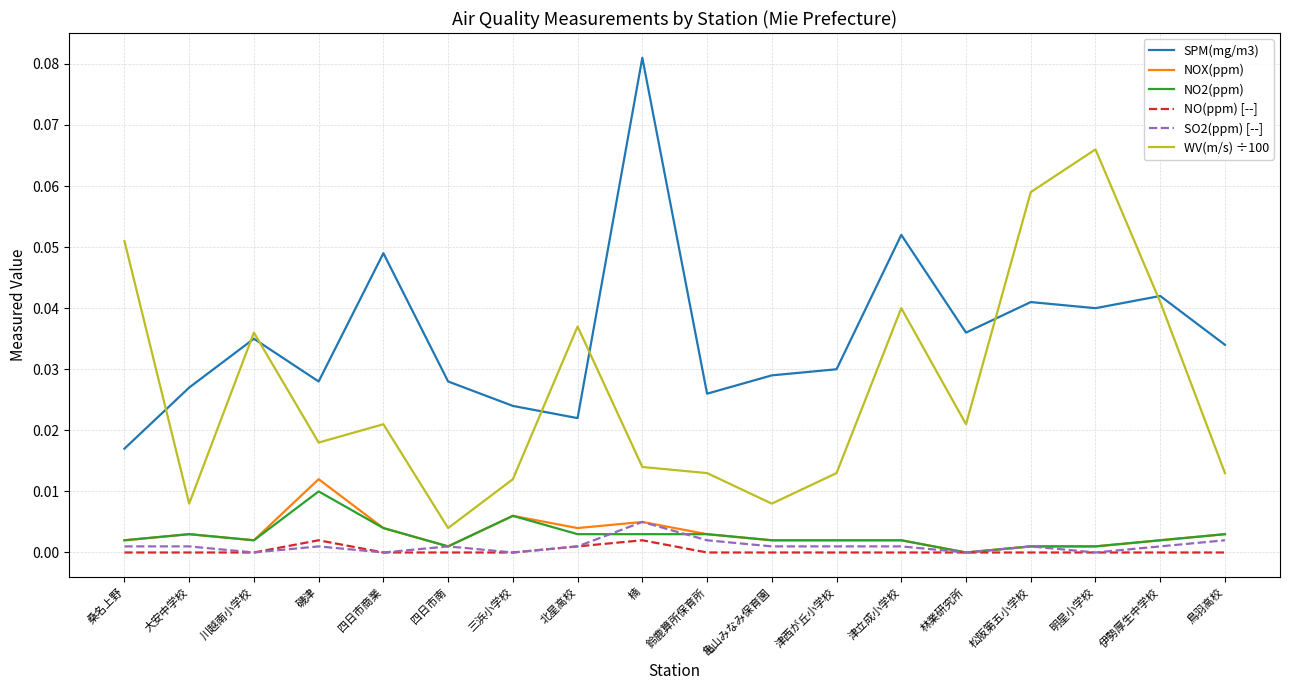

True or false: NOX(ppm) has a value of 0.0 at 亀山みなみ保育園.

True